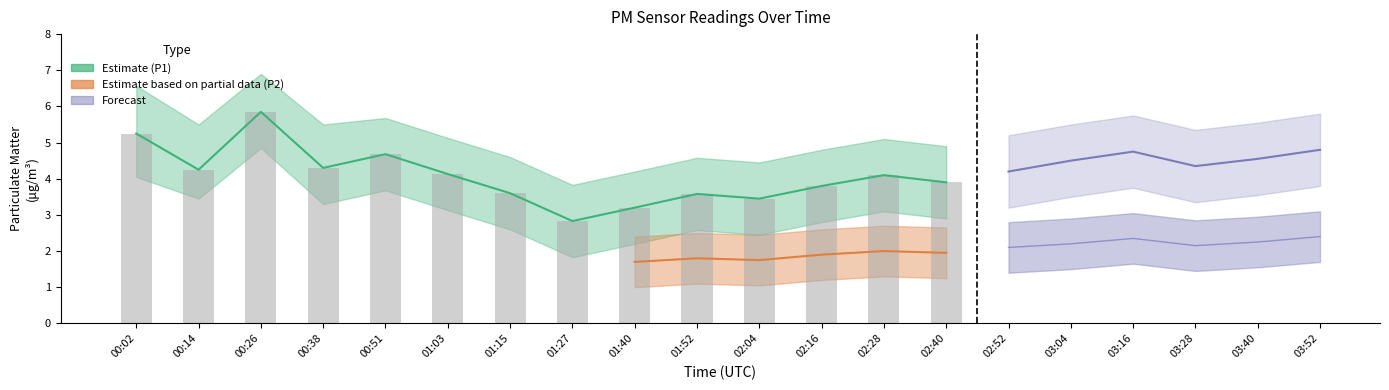

What is the total value across all series at 01:52?

16.1